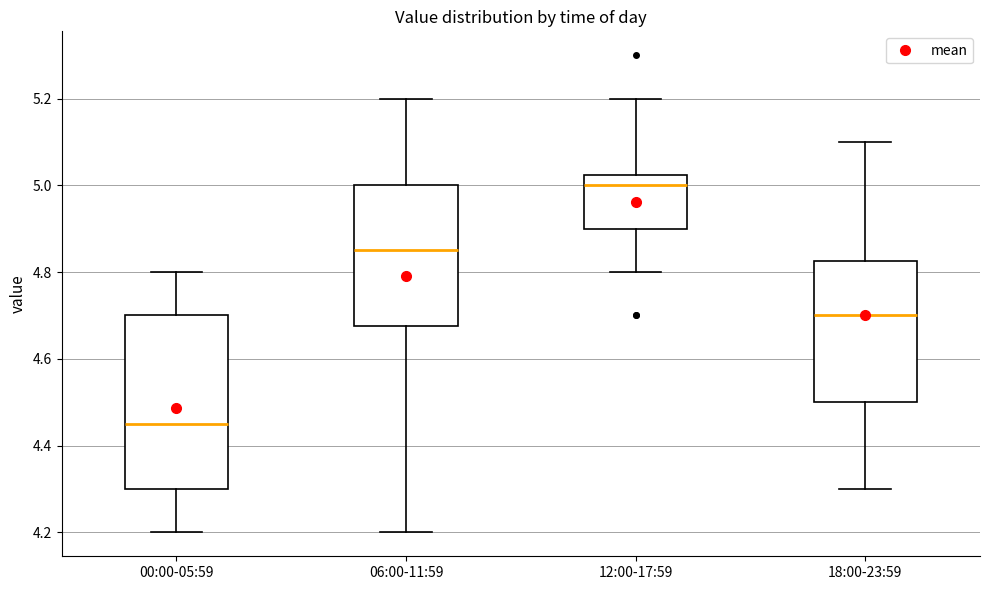

Reading left to right, read every box against the y-axis: the position of its median line, the range the box covers, and the ends of its whiskers. The values are not printed on the chart, so give them approximately, as read against the axis.

00:00-05:59: median 4.46, box 4.30 to 4.70, whiskers 4.20 to 4.80
06:00-11:59: median 4.86, box 4.68 to 5.00, whiskers 4.20 to 5.20
12:00-17:59: median 5.00, box 4.90 to 5.02, whiskers 4.80 to 5.20
18:00-23:59: median 4.70, box 4.50 to 4.82, whiskers 4.30 to 5.10